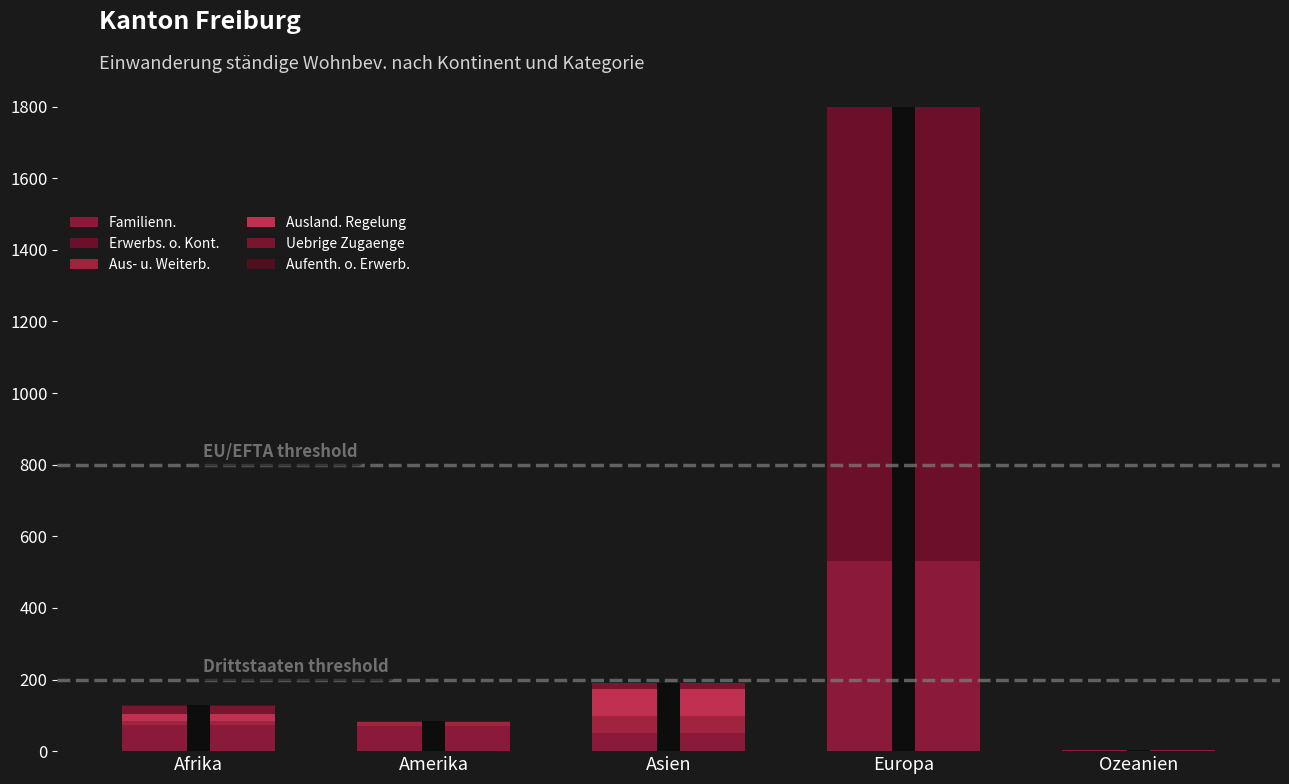

Is it true that Uebrige Zugaenge equals 2 at Amerika?

True